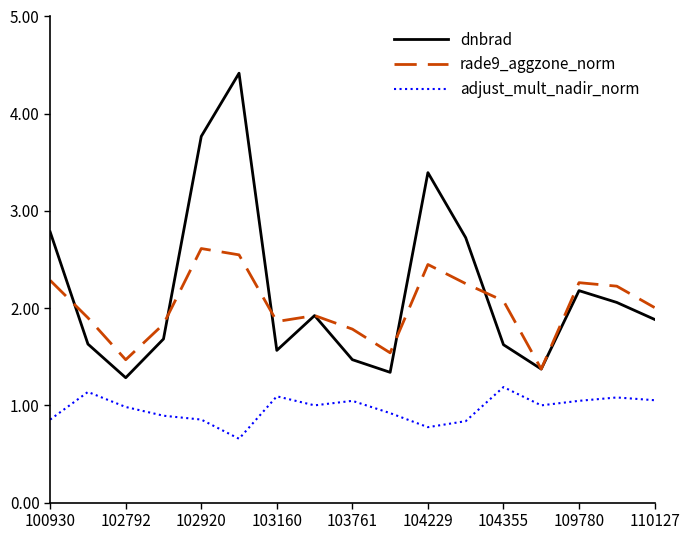

What is the sum of all dnbrad values?

37.1